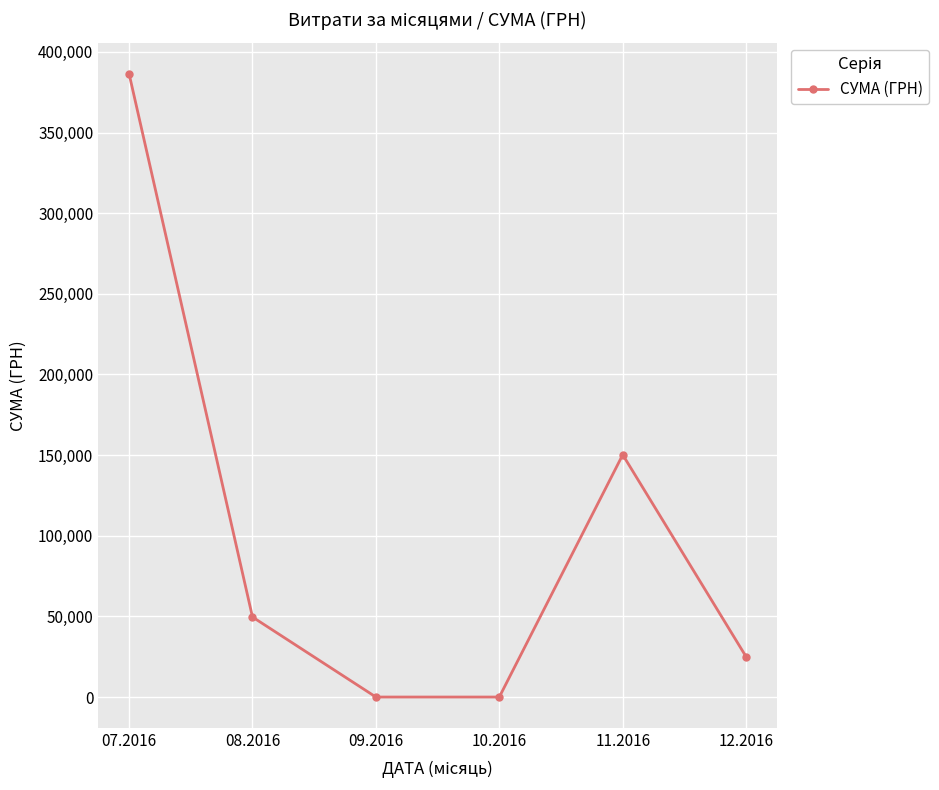

How many categories are shown in the chart?

6